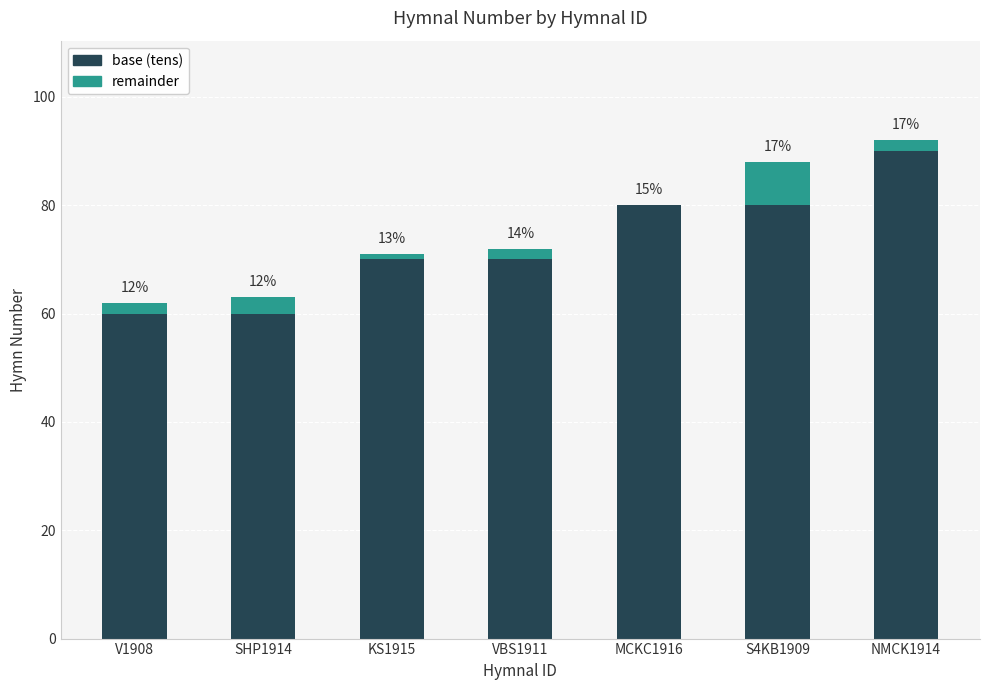

Where does the base (tens) series first go above 70?

MCKC1916